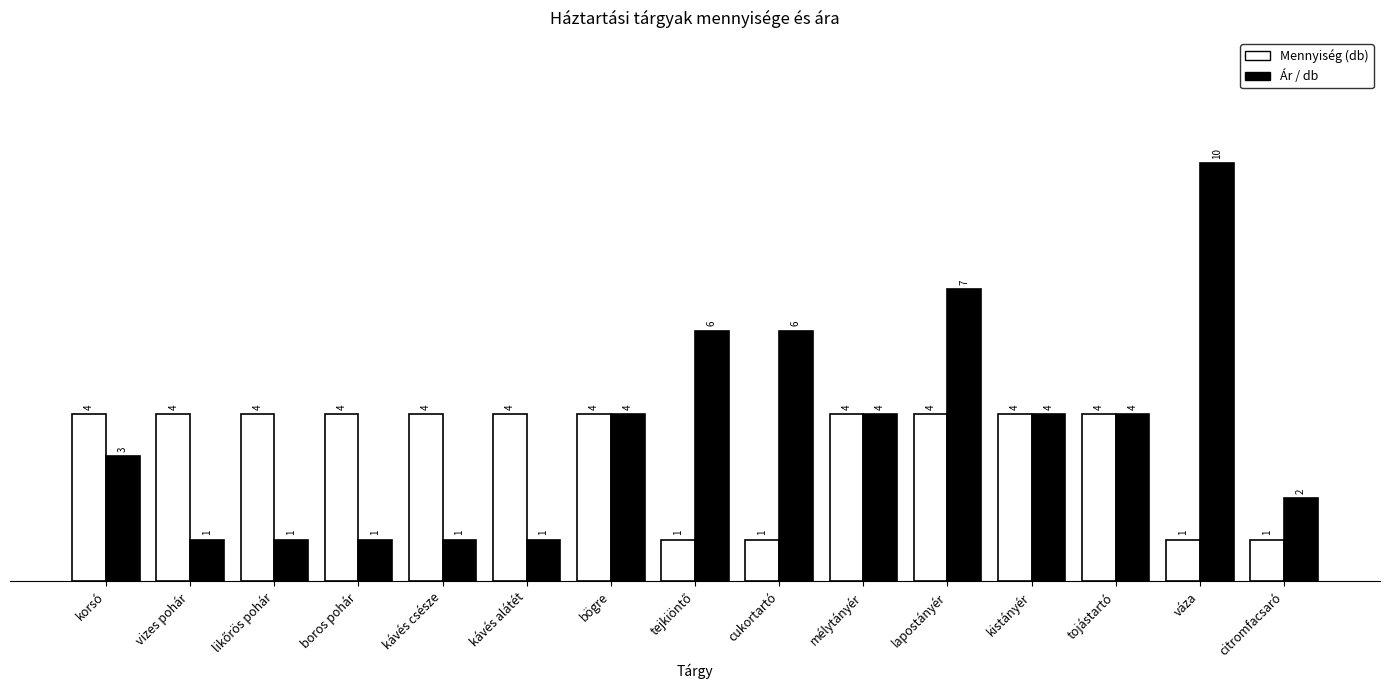

Are the bars grouped side by side (vs. stacked)?

Yes